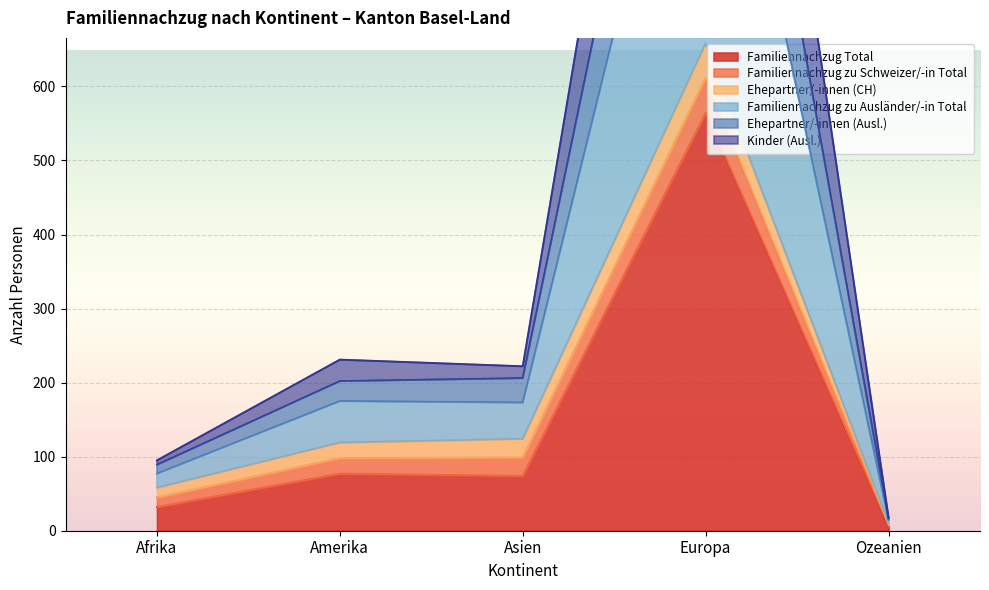

Which series has the widest spread of values?

Familiennachzug zu Ausländer/-in Total